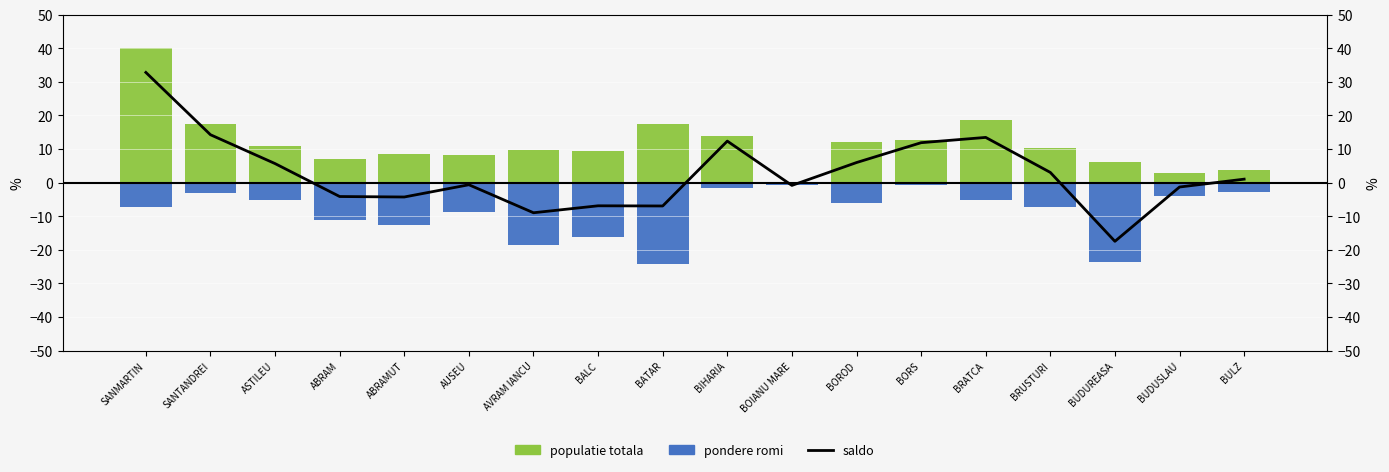

Reading left to right, list all the values displayed in this chart.

saldo: 32.8	14.3	5.7	-4.1	-4.3	-0.6	-9.0	-6.9	-6.9	12.4	-0.8	6.0	11.9	13.5	3.0	-17.5	-1.3	1.0
Populatie totala (scalata): 40.0	17.3	10.8	7.1	8.4	8.2	9.6	9.4	17.4	13.9	0.0	12.2	12.7	18.5	10.3	6.0	2.7	3.7
Pondere romi (negativa): -7.2	-3.1	-5.1	-11.2	-12.7	-8.8	-18.6	-16.3	-24.3	-1.6	-0.8	-6.2	-0.8	-5.1	-7.3	-23.5	-4.0	-2.7